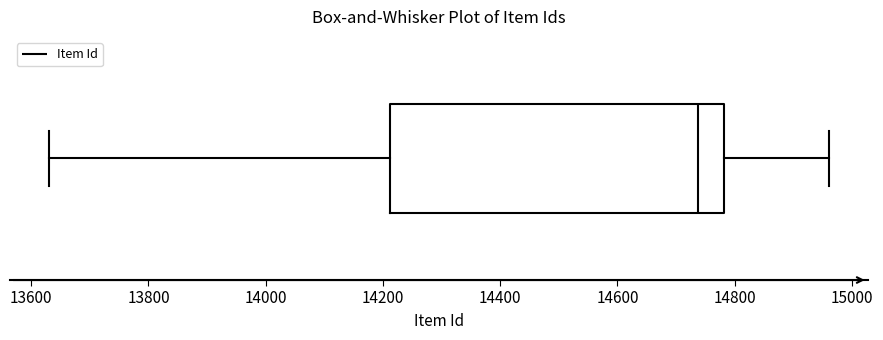

Where does the left whisker of the box end on the x-axis? The values are not printed on the chart, so give them approximately, as read against the axis.

13640